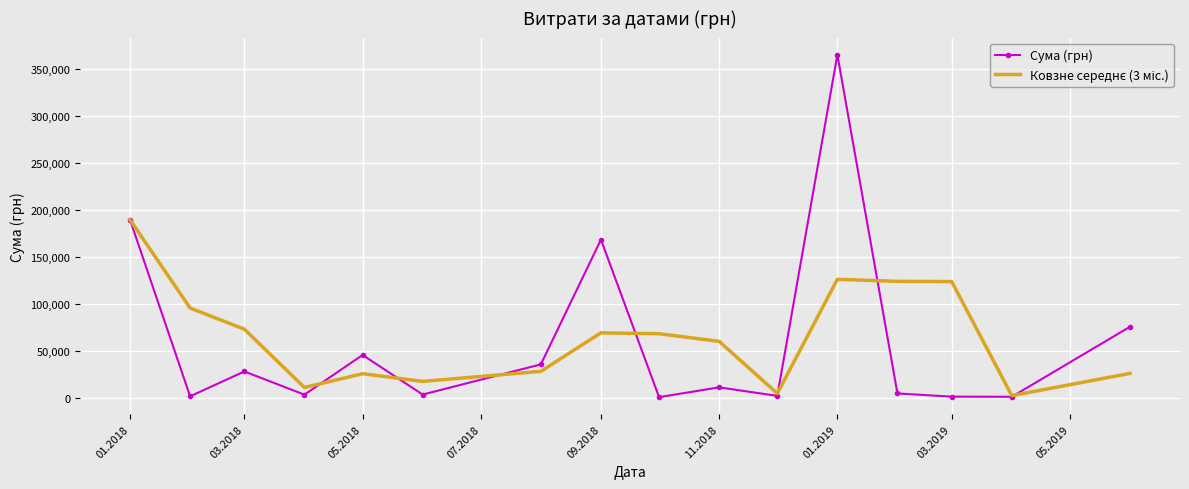

Rank the series by their average value, from highest to lowest.

Ковзне середнє (3 міс.), Сума (грн)